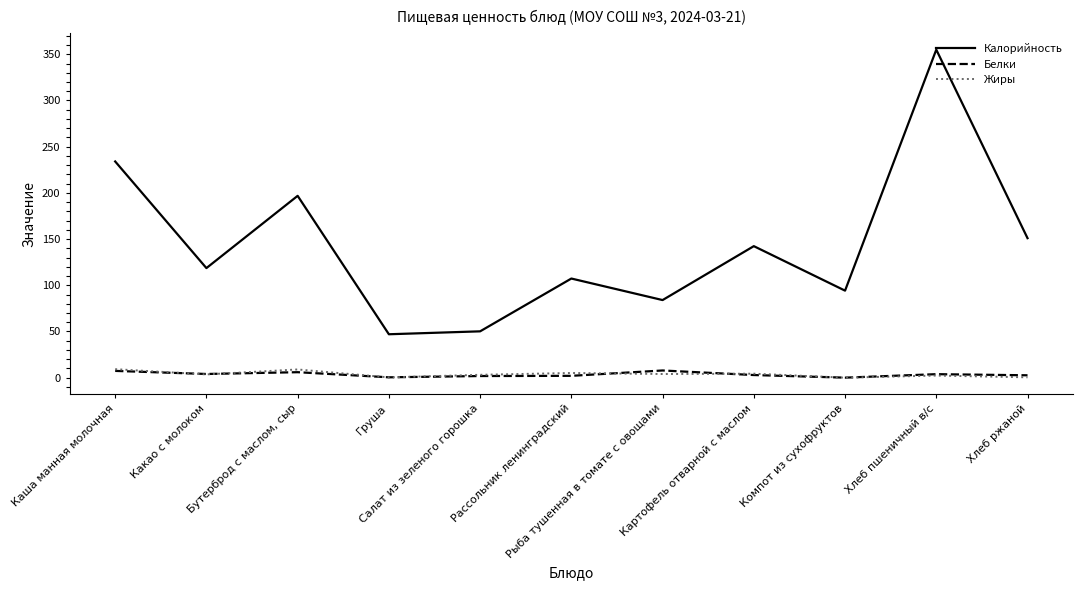

True or false: Калорийность and Жиры intersect in this chart.

False